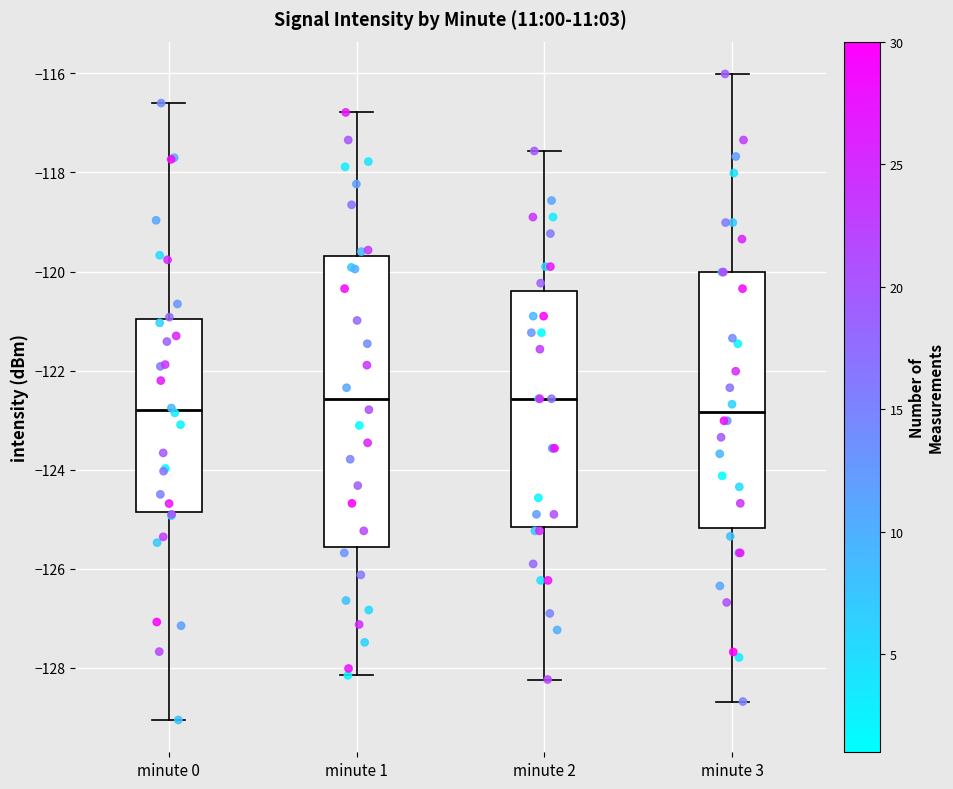

Which box is the tallest, from its lower edge to its upper edge?

minute 1